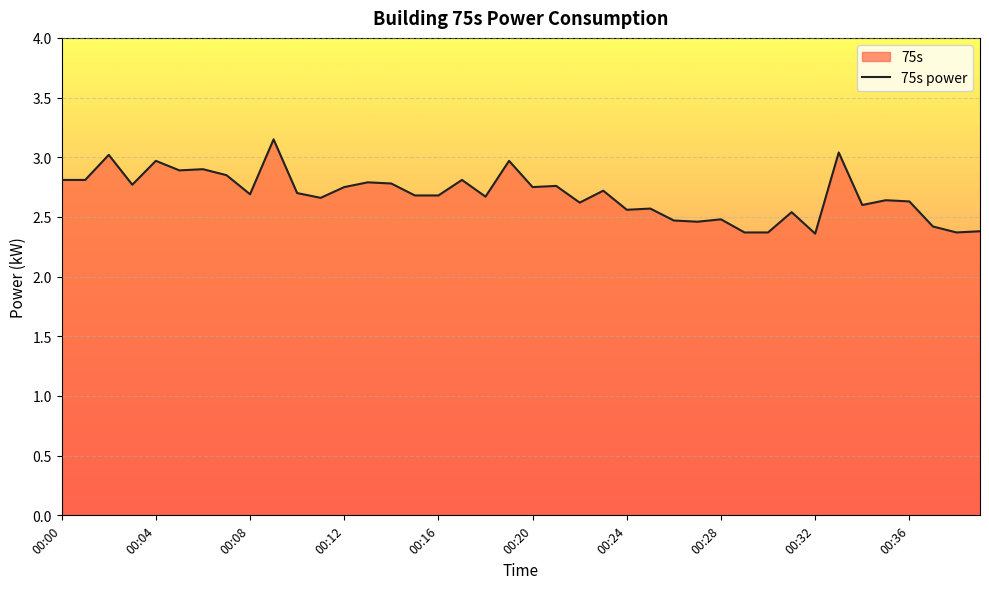

Which has a higher value, 00:17 or 00:18?

00:17